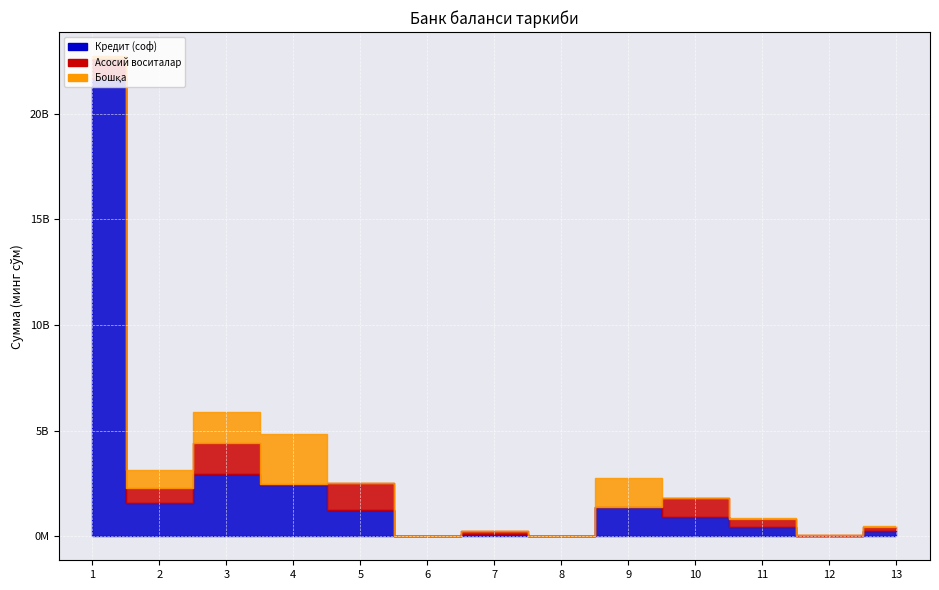

Reading left to right, transcribe all the data shown in this chart.

Кредит (соф): 1=21703738158	2=1560230739	3=2933313036	4=2413984587	5=1254486536	6=0	7=121199295	8=0	9=1374533503	10=900519742	11=423848878	12=36045569	13=239418900
Асосий воситалар: 1=900519742	2=708113166	3=1470547417	4=57633305	5=1254486536	6=0	7=121199295	8=0	9=0	10=900519742	11=392183424	12=16707176	13=208313086
Бошқа: 1=114511074	2=852117573	3=1462765619	4=2356351282	5=0	6=0	7=0	8=0	9=1374533503	10=0	11=31665454	12=19822538	13=27722393